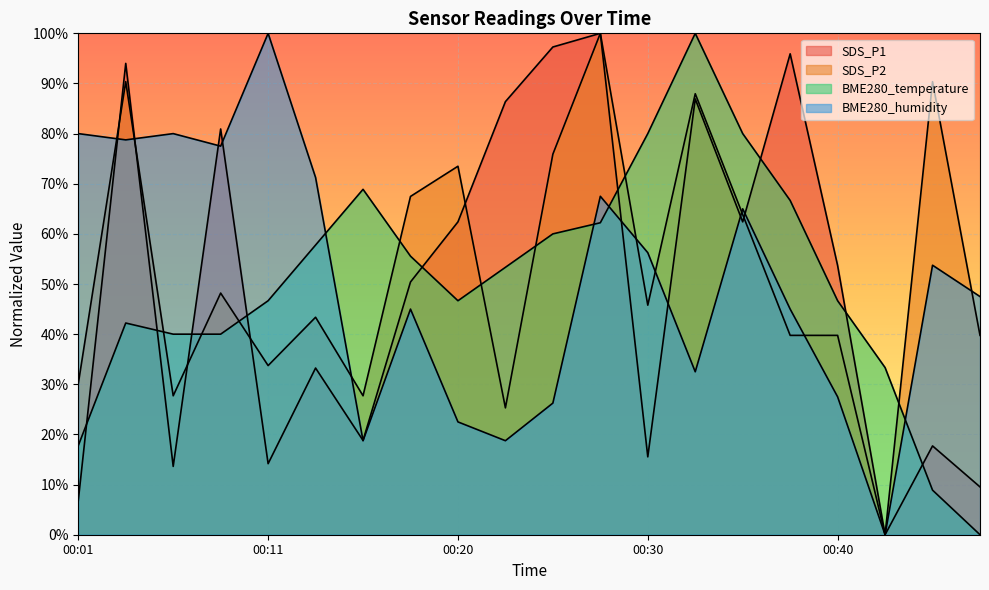

Which series has the largest total across all categories?

SDS_P2